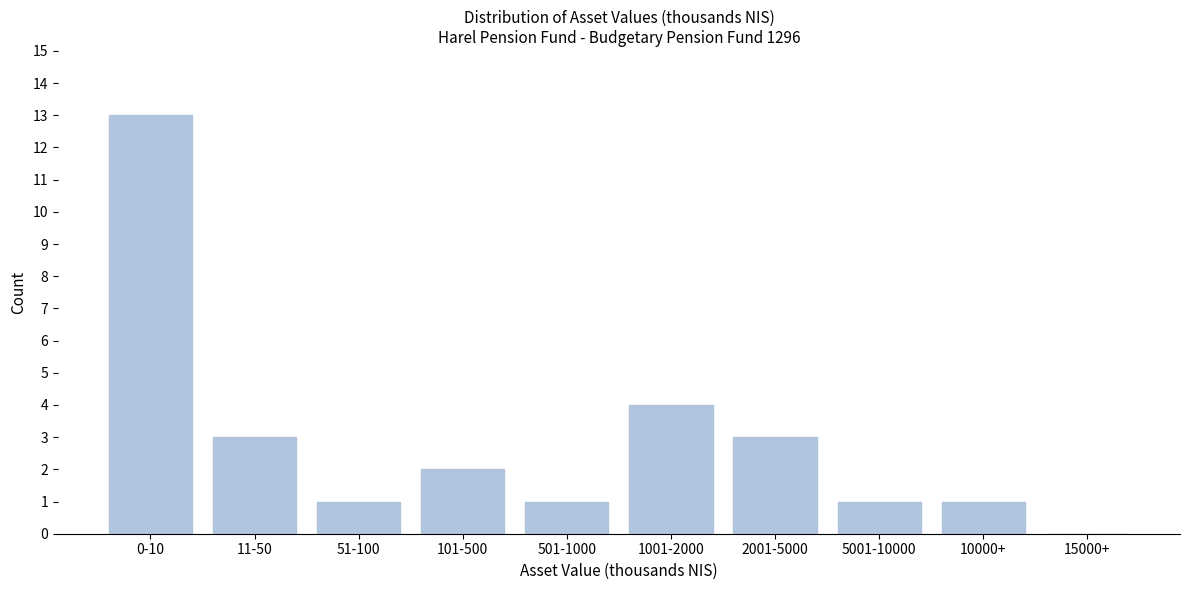

Reading left to right, extract all data points from this chart.

0-10=13	11-50=3	51-100=1	101-500=2	501-1000=1	1001-2000=4	2001-5000=3	5001-10000=1	10000+=1	15000+=0